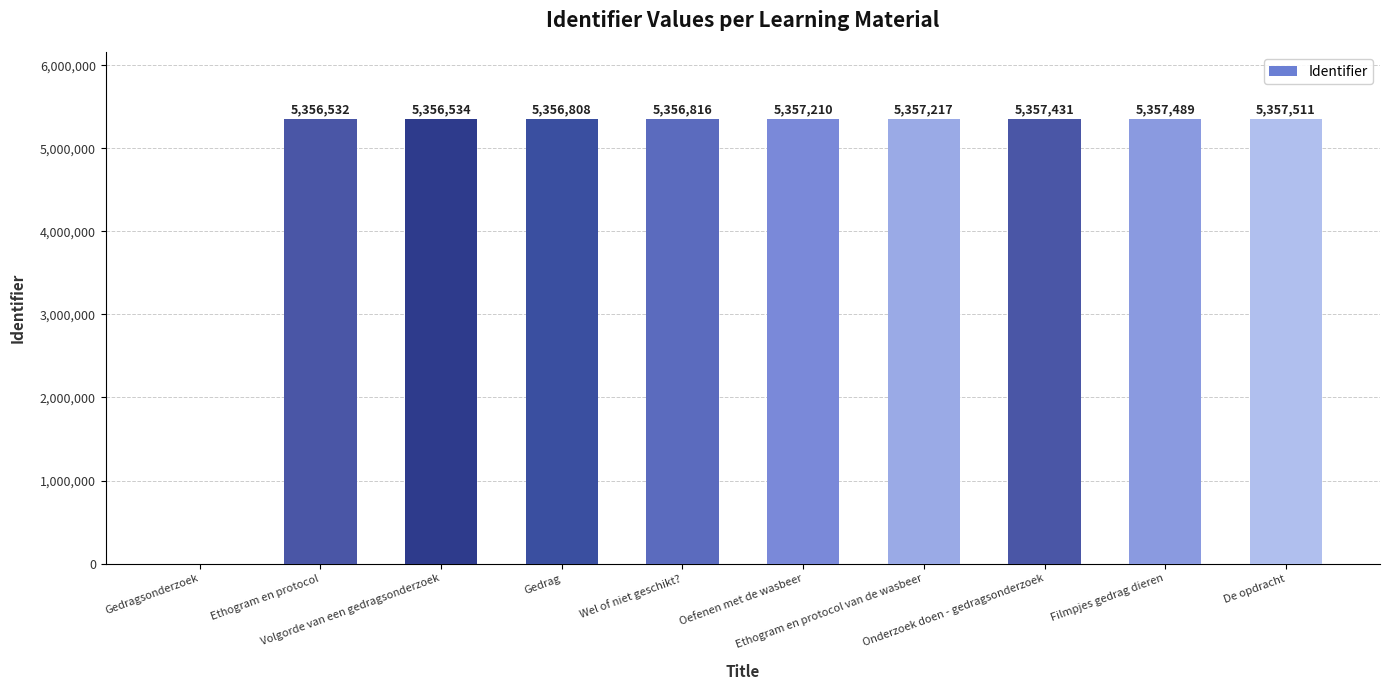

What is the maximum value shown in the chart?

5357511